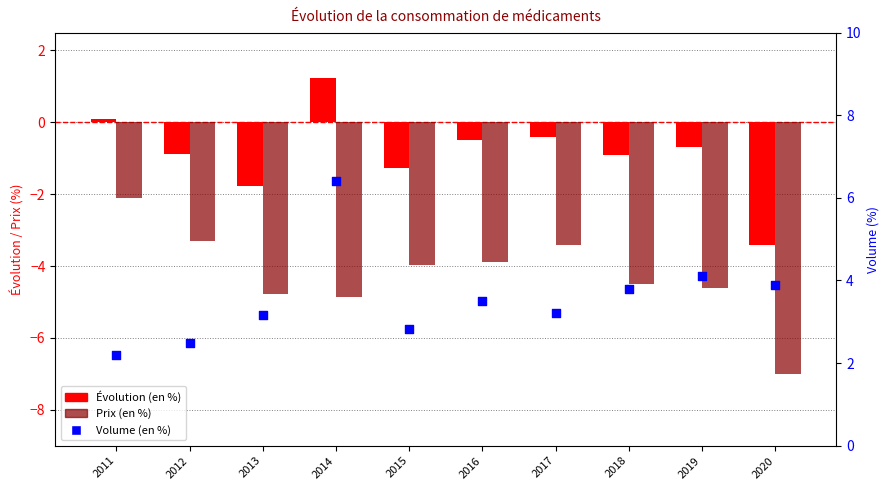

Is the value of Volume (en %) at 2015 greater than the value of Prix (en %) at 2013?

Yes